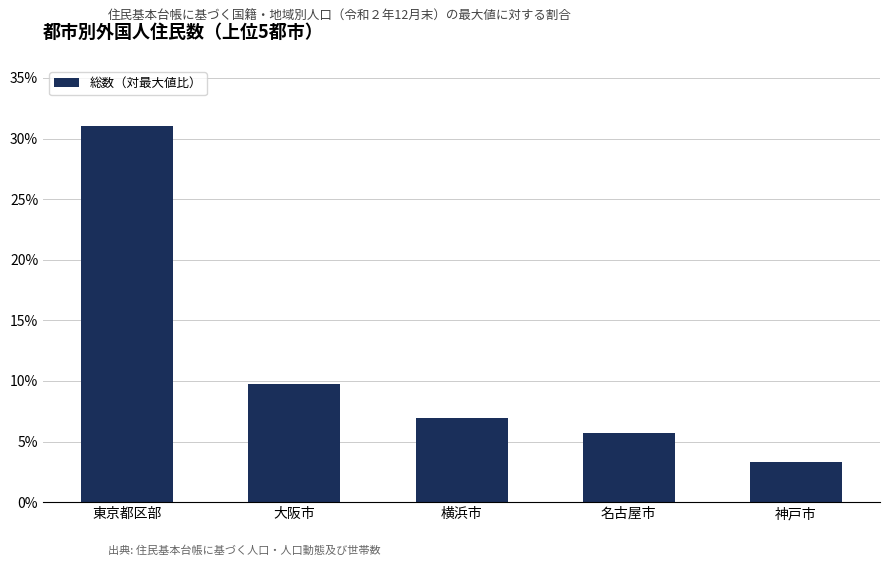

What is the greatest value displayed?

31.0